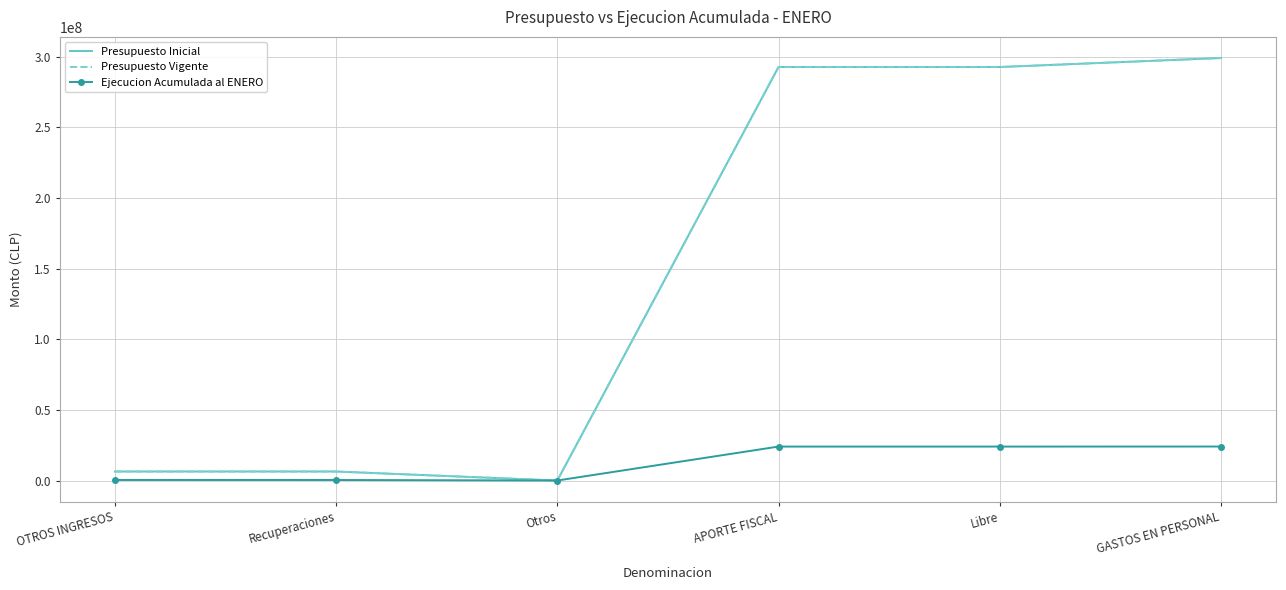

Is the value of Ejecucion Acumulada al ENERO at Libre greater than the value of Presupuesto Inicial at Libre?

No